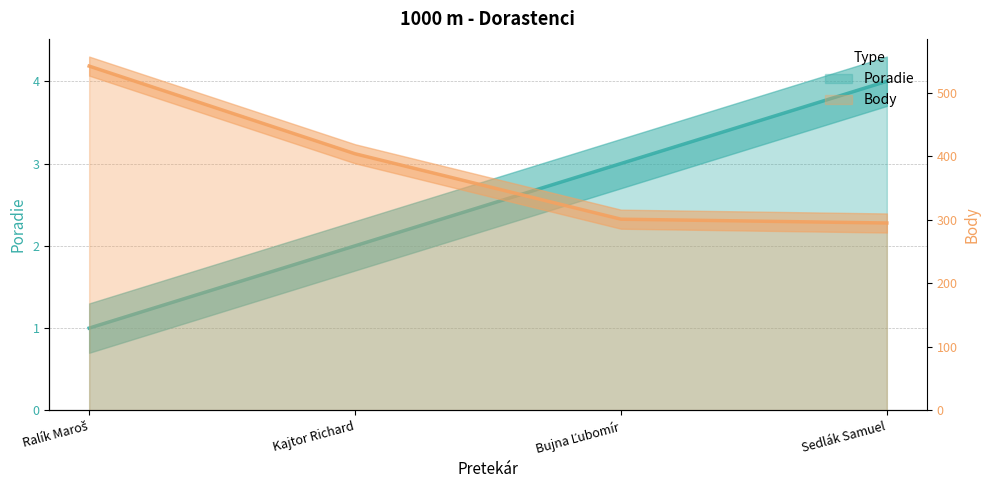

Reading right to left, transcribe all the data shown in this chart.

Poradie: Sedlák Samuel=4	Bujna Ľubomír=3	Kajtor Richard=2	Ralík Maroš=1
Body: Sedlák Samuel=295	Bujna Ľubomír=301	Kajtor Richard=404	Ralík Maroš=542